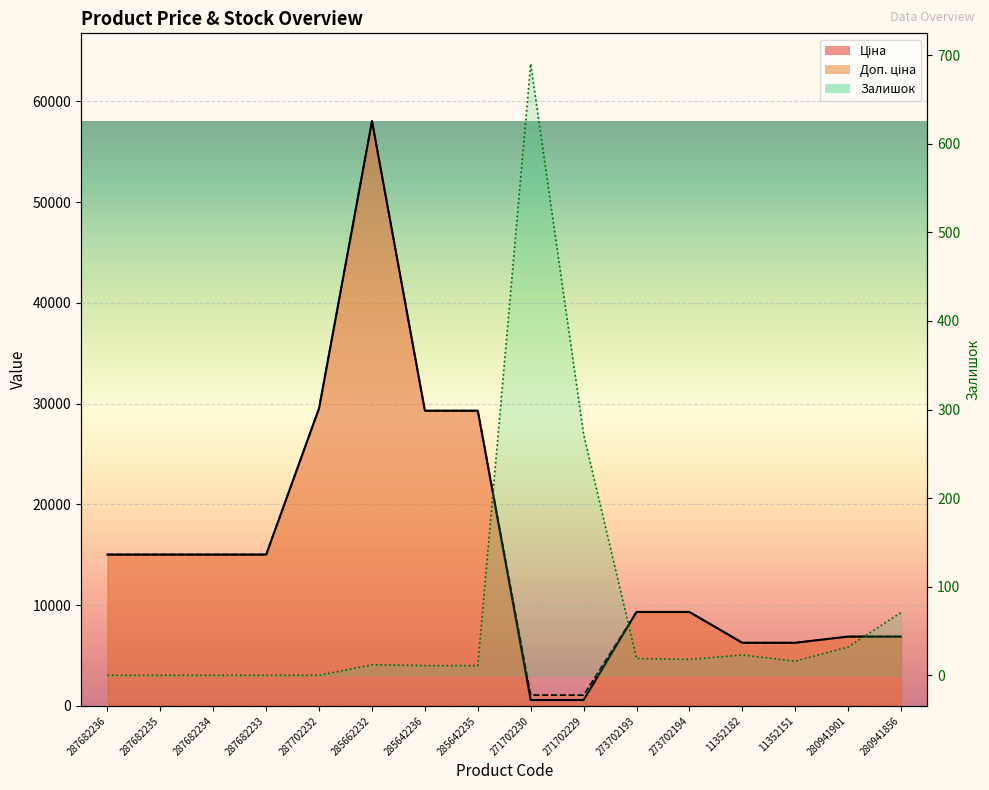

Is it true that the value at 273702193 is 26?

False